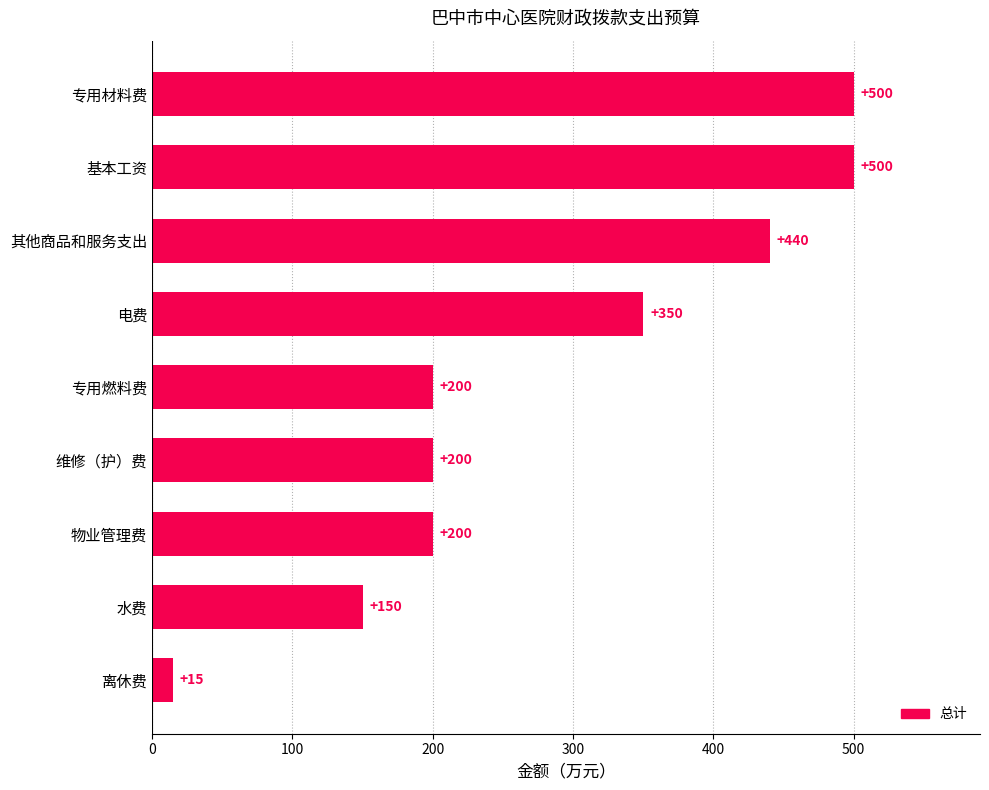

What is the change in value from 专用燃料费 to 专用材料费?

+300.0